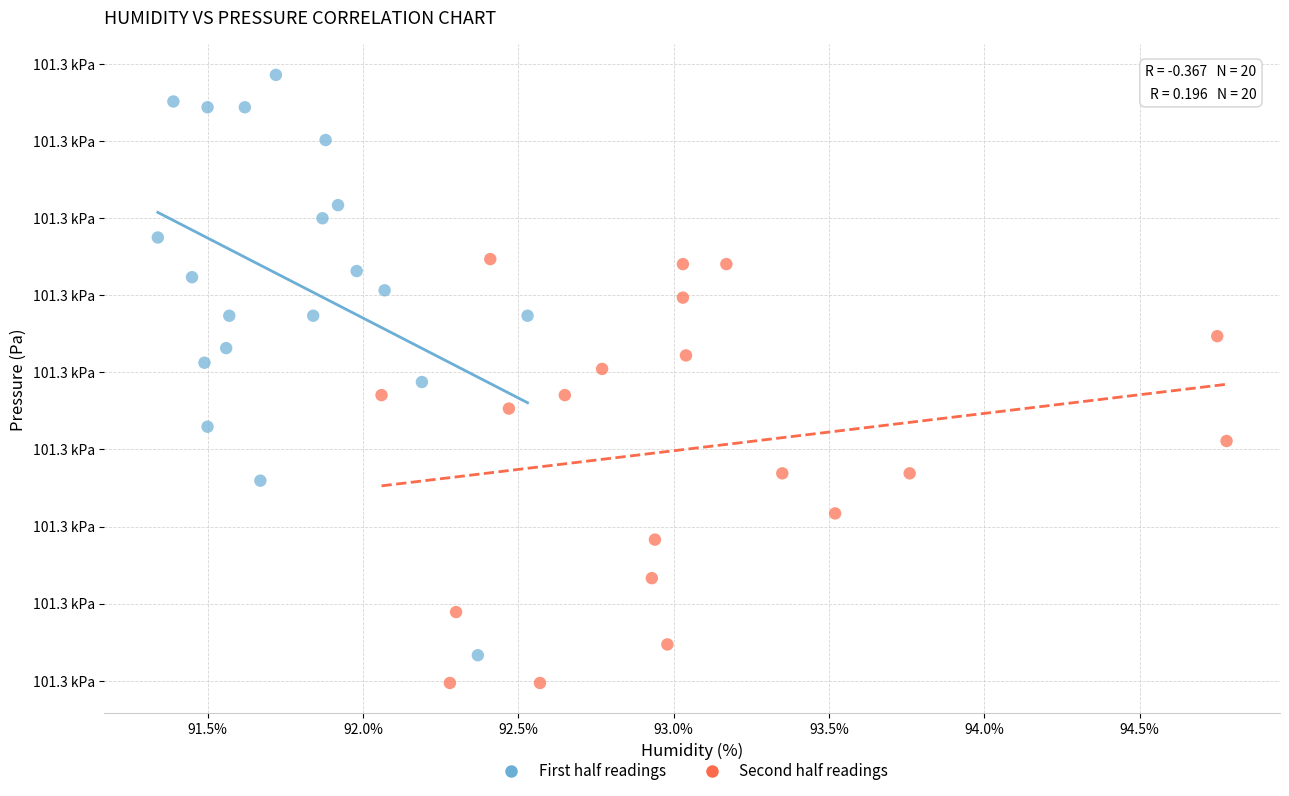

What are all the series names shown in the legend?

First half readings, Second half readings